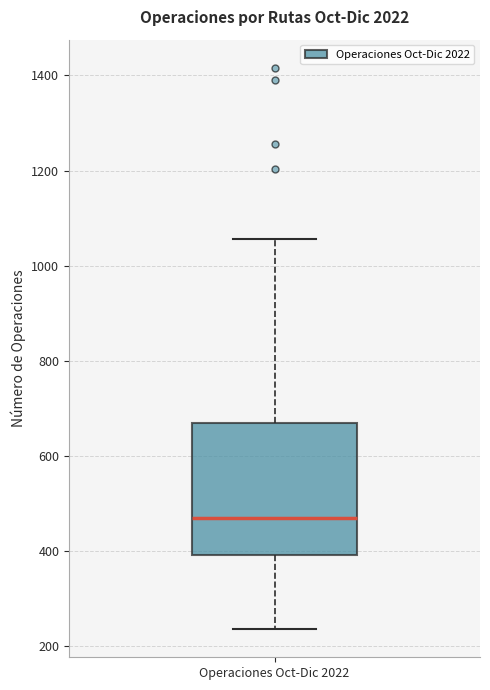

Read this box plot against the y-axis: the position of the median line, the range covered by the box, and the ends of both whiskers. The values are not printed on the chart, so give them approximately, as read against the axis.

median 460, box 400 to 680, whiskers 240 to 1060